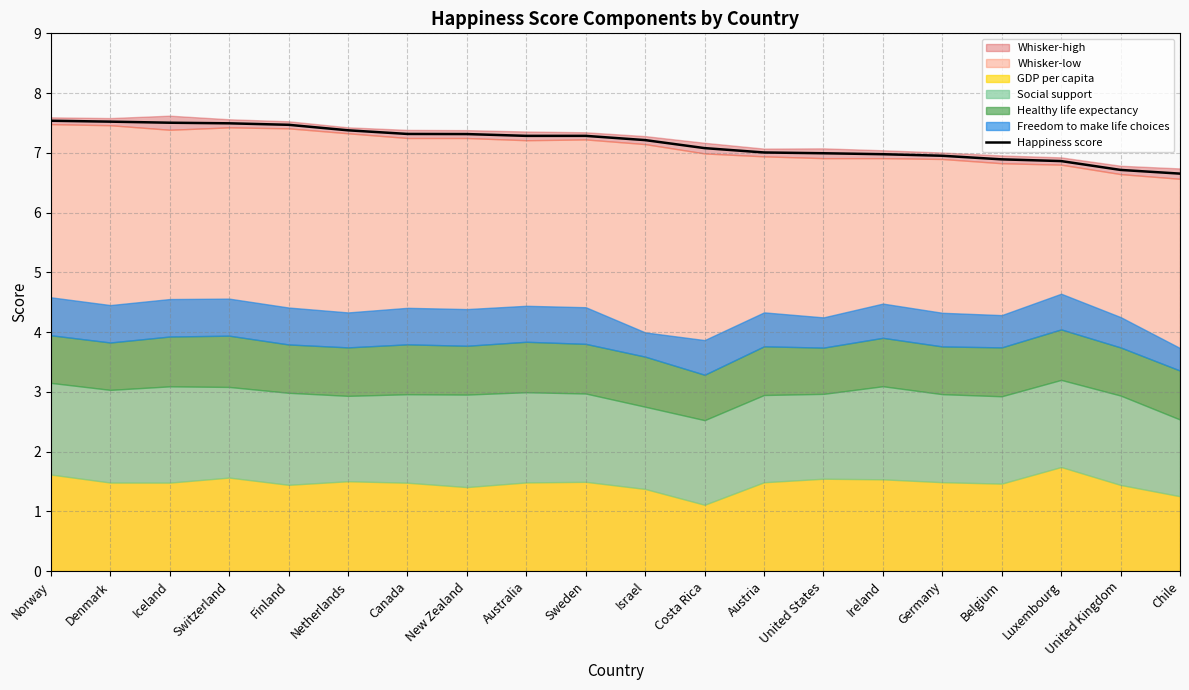

What is the label of the 11th point from the right?

Sweden